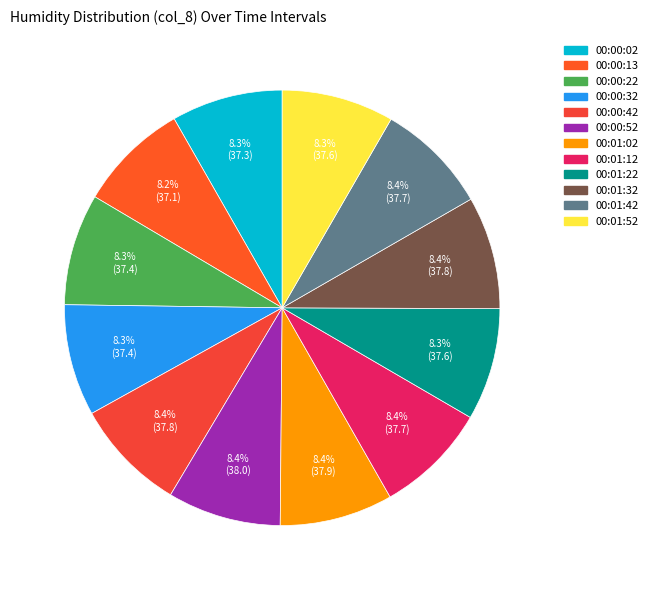

Which category has the biggest portion of the pie?

00:00:52